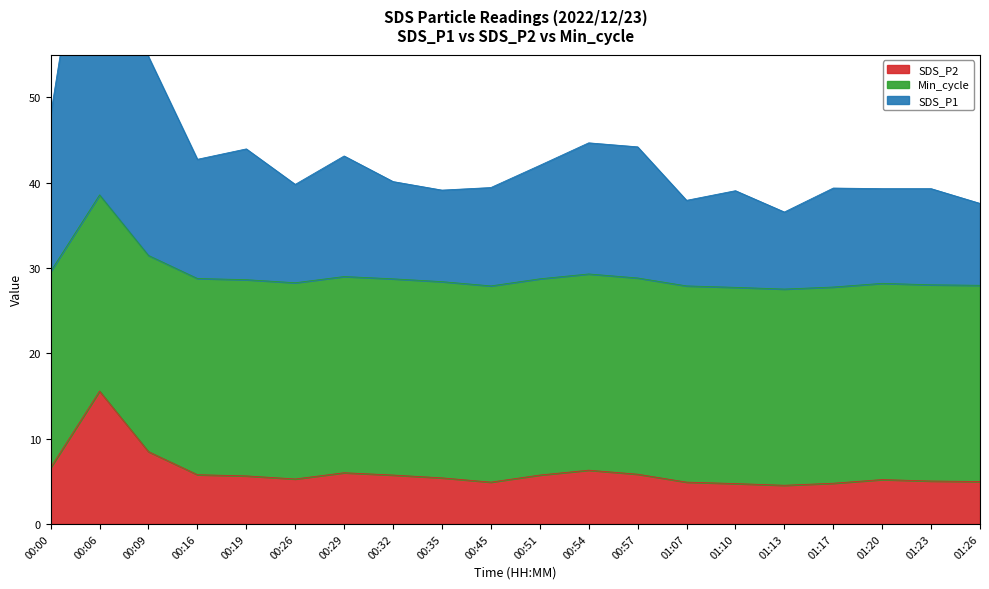

What is the label of the 16th point from the right?

00:19